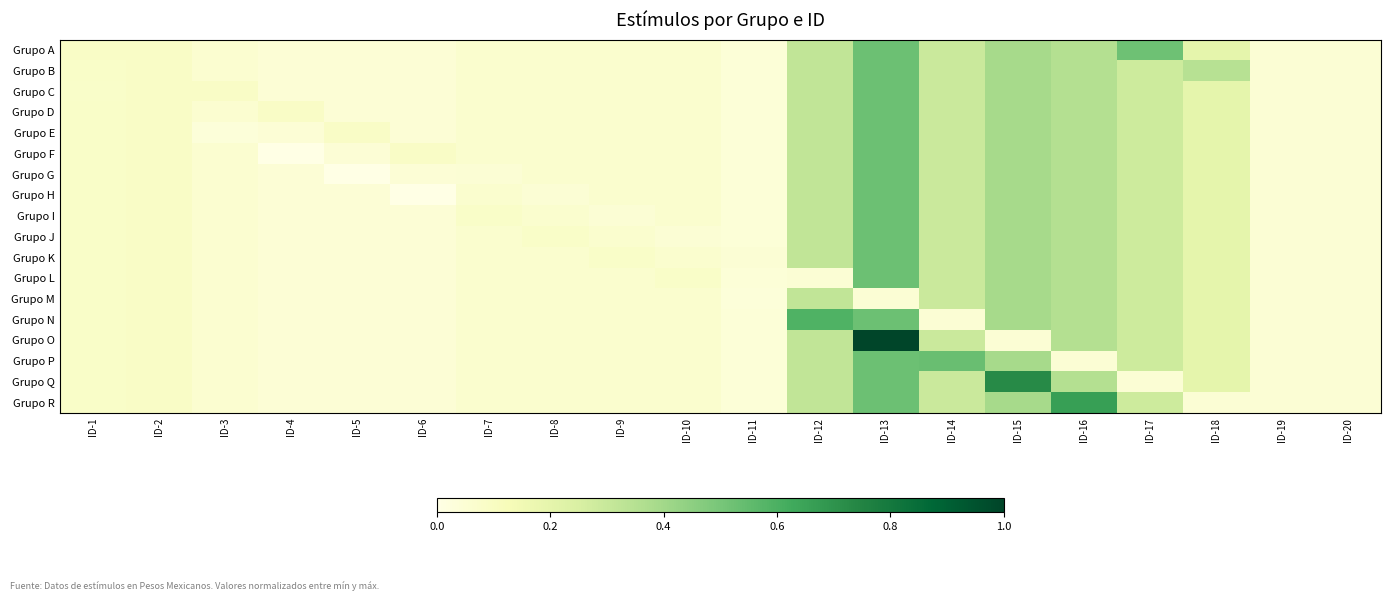

Reading right to left, what are all the values shown in this chart?

Grupo A: ID-20=0.0	ID-19=0.0	ID-18=0.2	ID-17=0.5	ID-16=0.4	ID-15=0.4	ID-14=0.3	ID-13=0.5	ID-12=0.3	ID-11=0.0	ID-10=0.1	ID-9=0.1	ID-8=0.1	ID-7=0.1	ID-6=0.0	ID-5=0.0	ID-4=0.0	ID-3=0.1	ID-2=0.1	ID-1=0.1
Grupo B: ID-20=0.0	ID-19=0.0	ID-18=0.3	ID-17=0.3	ID-16=0.4	ID-15=0.4	ID-14=0.3	ID-13=0.5	ID-12=0.3	ID-11=0.0	ID-10=0.1	ID-9=0.1	ID-8=0.1	ID-7=0.1	ID-6=0.0	ID-5=0.0	ID-4=0.0	ID-3=0.1	ID-2=0.1	ID-1=0.1
Grupo C: ID-20=0.0	ID-19=0.0	ID-18=0.2	ID-17=0.3	ID-16=0.4	ID-15=0.4	ID-14=0.3	ID-13=0.5	ID-12=0.3	ID-11=0.0	ID-10=0.1	ID-9=0.1	ID-8=0.1	ID-7=0.1	ID-6=0.0	ID-5=0.0	ID-4=0.0	ID-3=0.1	ID-2=0.1	ID-1=0.1
Grupo D: ID-20=0.0	ID-19=0.0	ID-18=0.2	ID-17=0.3	ID-16=0.4	ID-15=0.4	ID-14=0.3	ID-13=0.5	ID-12=0.3	ID-11=0.0	ID-10=0.1	ID-9=0.1	ID-8=0.1	ID-7=0.1	ID-6=0.0	ID-5=0.0	ID-4=0.1	ID-3=0.1	ID-2=0.1	ID-1=0.1
Grupo E: ID-20=0.0	ID-19=0.0	ID-18=0.2	ID-17=0.3	ID-16=0.4	ID-15=0.4	ID-14=0.3	ID-13=0.5	ID-12=0.3	ID-11=0.0	ID-10=0.1	ID-9=0.1	ID-8=0.1	ID-7=0.1	ID-6=0.0	ID-5=0.1	ID-4=0.0	ID-3=0.0	ID-2=0.1	ID-1=0.1
Grupo F: ID-20=0.0	ID-19=0.0	ID-18=0.2	ID-17=0.3	ID-16=0.4	ID-15=0.4	ID-14=0.3	ID-13=0.5	ID-12=0.3	ID-11=0.0	ID-10=0.1	ID-9=0.1	ID-8=0.1	ID-7=0.1	ID-6=0.1	ID-5=0.0	ID-4=0.0	ID-3=0.1	ID-2=0.1	ID-1=0.1
Grupo G: ID-20=0.0	ID-19=0.0	ID-18=0.2	ID-17=0.3	ID-16=0.4	ID-15=0.4	ID-14=0.3	ID-13=0.5	ID-12=0.3	ID-11=0.0	ID-10=0.1	ID-9=0.1	ID-8=0.1	ID-7=0.0	ID-6=0.0	ID-5=0.0	ID-4=0.0	ID-3=0.1	ID-2=0.1	ID-1=0.1
Grupo H: ID-20=0.0	ID-19=0.0	ID-18=0.2	ID-17=0.3	ID-16=0.4	ID-15=0.4	ID-14=0.3	ID-13=0.5	ID-12=0.3	ID-11=0.0	ID-10=0.1	ID-9=0.1	ID-8=0.0	ID-7=0.1	ID-6=0.0	ID-5=0.0	ID-4=0.0	ID-3=0.1	ID-2=0.1	ID-1=0.1
Grupo I: ID-20=0.0	ID-19=0.0	ID-18=0.2	ID-17=0.3	ID-16=0.4	ID-15=0.4	ID-14=0.3	ID-13=0.5	ID-12=0.3	ID-11=0.0	ID-10=0.1	ID-9=0.0	ID-8=0.1	ID-7=0.1	ID-6=0.0	ID-5=0.0	ID-4=0.0	ID-3=0.1	ID-2=0.1	ID-1=0.1
Grupo J: ID-20=0.0	ID-19=0.0	ID-18=0.2	ID-17=0.3	ID-16=0.4	ID-15=0.4	ID-14=0.3	ID-13=0.5	ID-12=0.3	ID-11=0.0	ID-10=0.0	ID-9=0.1	ID-8=0.1	ID-7=0.1	ID-6=0.0	ID-5=0.0	ID-4=0.0	ID-3=0.1	ID-2=0.1	ID-1=0.1
Grupo K: ID-20=0.0	ID-19=0.0	ID-18=0.2	ID-17=0.3	ID-16=0.4	ID-15=0.4	ID-14=0.3	ID-13=0.5	ID-12=0.3	ID-11=0.0	ID-10=0.1	ID-9=0.1	ID-8=0.1	ID-7=0.1	ID-6=0.0	ID-5=0.0	ID-4=0.0	ID-3=0.1	ID-2=0.1	ID-1=0.1
Grupo L: ID-20=0.0	ID-19=0.0	ID-18=0.2	ID-17=0.3	ID-16=0.4	ID-15=0.4	ID-14=0.3	ID-13=0.5	ID-12=0.0	ID-11=0.0	ID-10=0.1	ID-9=0.1	ID-8=0.1	ID-7=0.1	ID-6=0.0	ID-5=0.0	ID-4=0.0	ID-3=0.1	ID-2=0.1	ID-1=0.1
Grupo M: ID-20=0.0	ID-19=0.0	ID-18=0.2	ID-17=0.3	ID-16=0.4	ID-15=0.4	ID-14=0.3	ID-13=0.0	ID-12=0.3	ID-11=0.0	ID-10=0.1	ID-9=0.1	ID-8=0.1	ID-7=0.1	ID-6=0.0	ID-5=0.0	ID-4=0.0	ID-3=0.1	ID-2=0.1	ID-1=0.1
Grupo N: ID-20=0.0	ID-19=0.0	ID-18=0.2	ID-17=0.3	ID-16=0.4	ID-15=0.4	ID-14=0.0	ID-13=0.5	ID-12=0.6	ID-11=0.0	ID-10=0.1	ID-9=0.1	ID-8=0.1	ID-7=0.1	ID-6=0.0	ID-5=0.0	ID-4=0.0	ID-3=0.1	ID-2=0.1	ID-1=0.1
Grupo O: ID-20=0.0	ID-19=0.0	ID-18=0.2	ID-17=0.3	ID-16=0.4	ID-15=0.0	ID-14=0.3	ID-13=1.0	ID-12=0.3	ID-11=0.0	ID-10=0.1	ID-9=0.1	ID-8=0.1	ID-7=0.1	ID-6=0.0	ID-5=0.0	ID-4=0.0	ID-3=0.1	ID-2=0.1	ID-1=0.1
Grupo P: ID-20=0.0	ID-19=0.0	ID-18=0.2	ID-17=0.3	ID-16=0.0	ID-15=0.4	ID-14=0.5	ID-13=0.5	ID-12=0.3	ID-11=0.0	ID-10=0.1	ID-9=0.1	ID-8=0.1	ID-7=0.1	ID-6=0.0	ID-5=0.0	ID-4=0.0	ID-3=0.1	ID-2=0.1	ID-1=0.1
Grupo Q: ID-20=0.0	ID-19=0.0	ID-18=0.2	ID-17=0.0	ID-16=0.4	ID-15=0.7	ID-14=0.3	ID-13=0.5	ID-12=0.3	ID-11=0.0	ID-10=0.1	ID-9=0.1	ID-8=0.1	ID-7=0.1	ID-6=0.0	ID-5=0.0	ID-4=0.0	ID-3=0.1	ID-2=0.1	ID-1=0.1
Grupo R: ID-20=0.0	ID-19=0.0	ID-18=0.0	ID-17=0.3	ID-16=0.7	ID-15=0.4	ID-14=0.3	ID-13=0.5	ID-12=0.3	ID-11=0.0	ID-10=0.1	ID-9=0.1	ID-8=0.1	ID-7=0.1	ID-6=0.0	ID-5=0.0	ID-4=0.0	ID-3=0.1	ID-2=0.1	ID-1=0.1